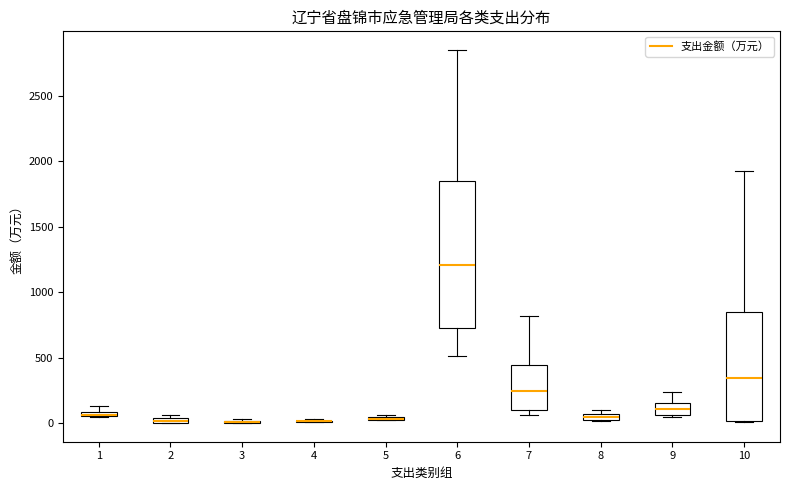

Comparing the boxes themselves (not the whiskers), which one is the tallest?

6